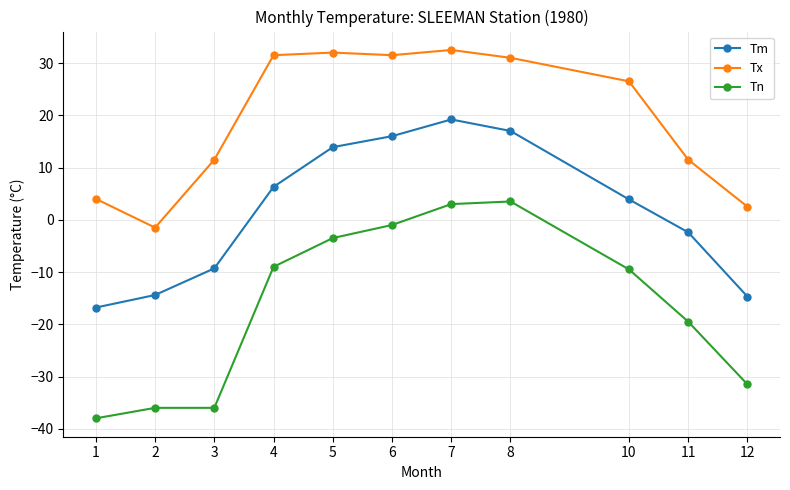

Is this an area chart (filled region under the line)?

No